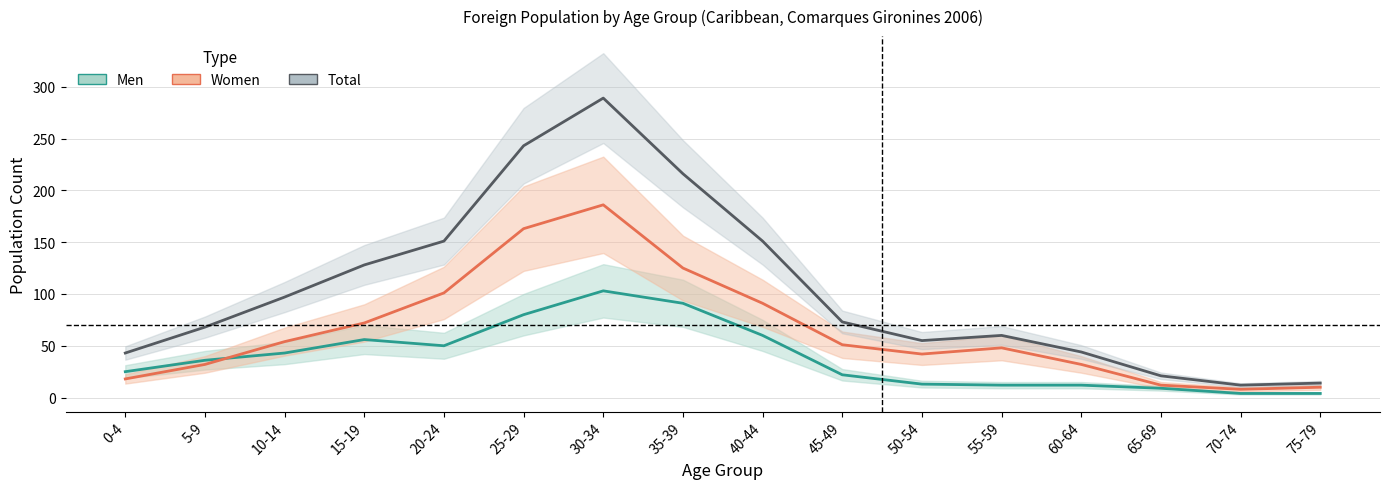

What is the difference between the maximum and minimum values in the Men series?

99